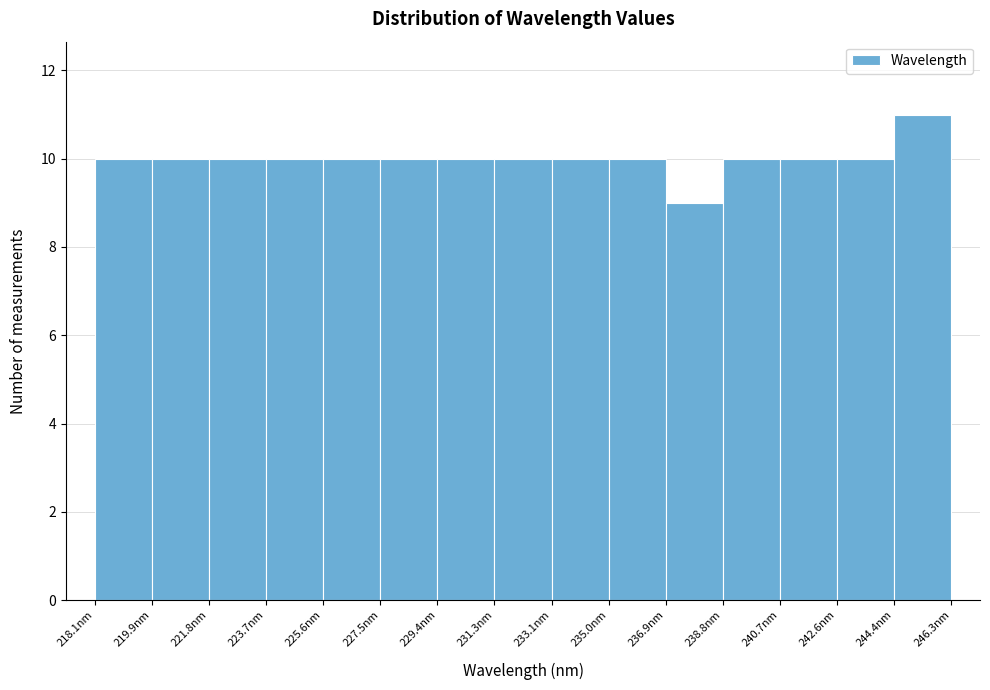

Reading left to right, list every bar in this chart as the range it spans on the x-axis followed by its height. Neither the bar edges nor the heights are printed on the chart, so give them approximately, as read against the axes.

218.0 to 220.0: 10
220.0 to 221.8: 10
221.8 to 223.8: 10
223.8 to 225.6: 10
225.6 to 227.4: 10
227.4 to 229.4: 10
229.4 to 231.2: 10
231.2 to 233.2: 10
233.2 to 235.0: 10
235.0 to 237.0: 10
237.0 to 238.8: 9
238.8 to 240.6: 10
240.6 to 242.6: 10
242.6 to 244.4: 10
244.4 to 246.4: 11